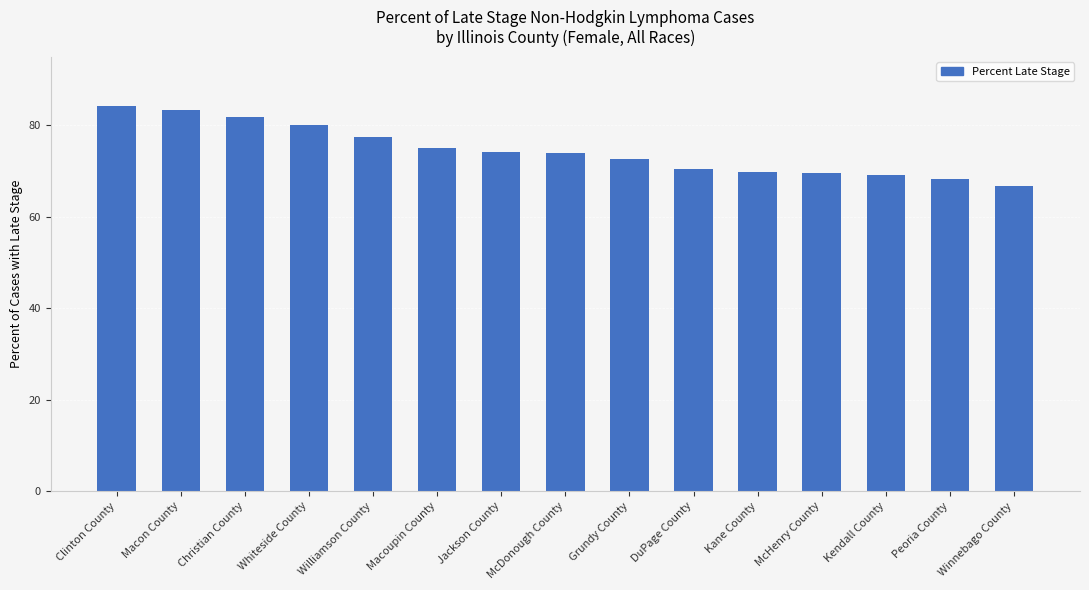

The value at McHenry County is 69.5. True or false?

True